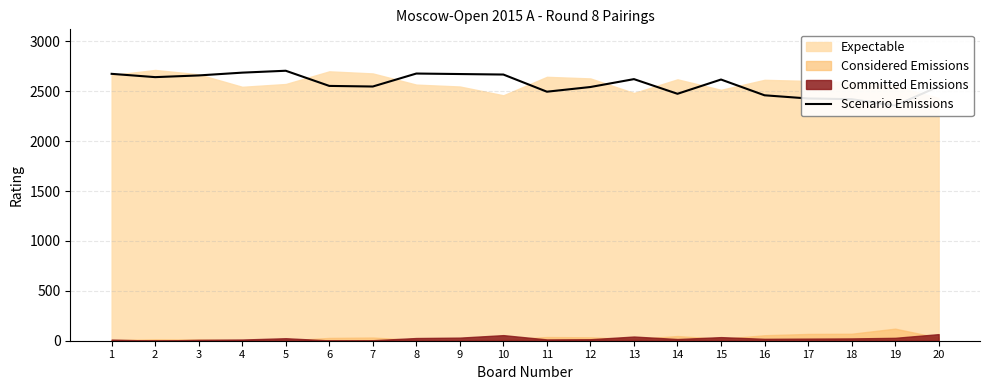

Reading left to right, extract all data points from this chart.

2675	2642	2659	2687	2706	2554	2548	2678	2673	2668	2496	2543	2622	2475	2618	2460	2428	2421	2357	2548